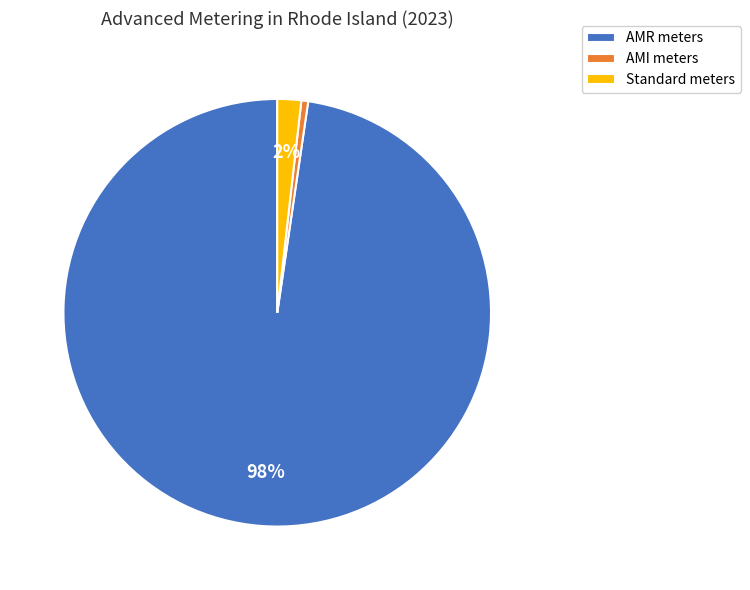

To the nearest percent, what portion does Standard meters represent?

2%